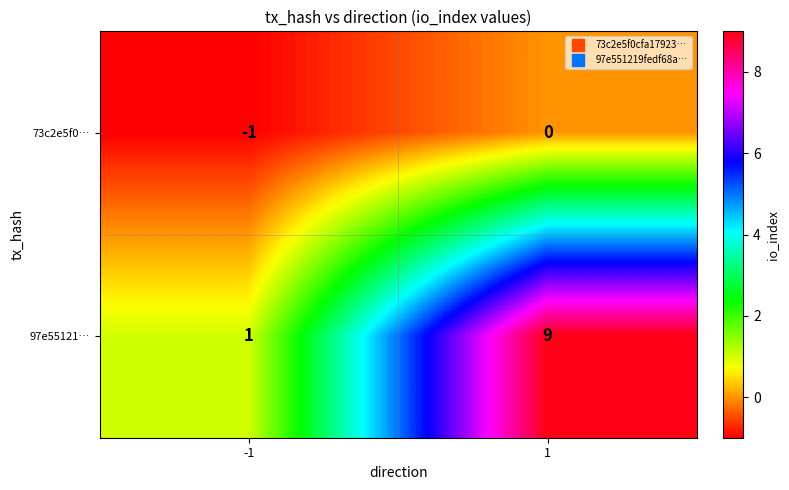

At which category is the sum across all series the highest?

1